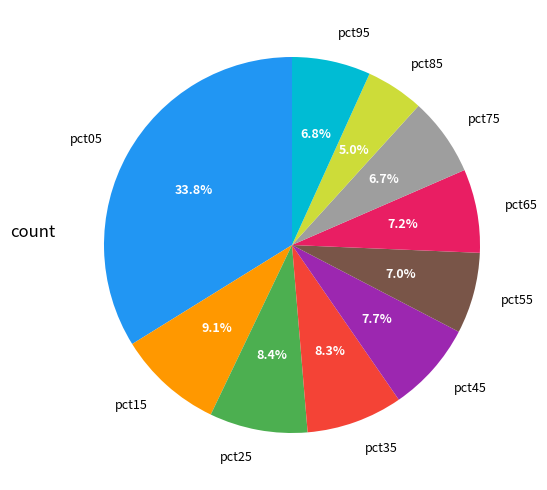

To the nearest percent, what is the average slice percentage?

10%